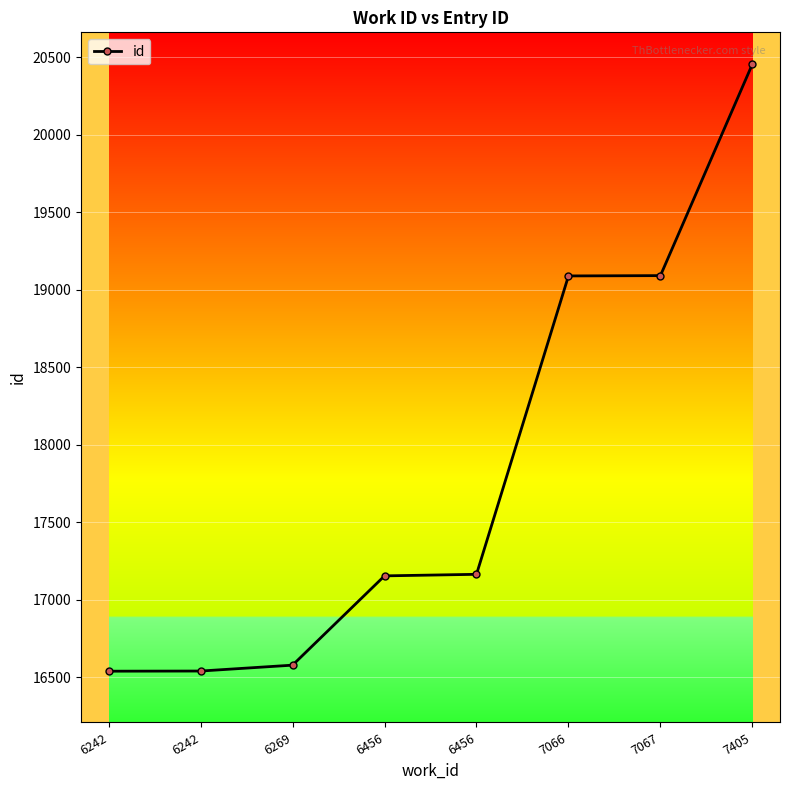

Count the number of data series in this chart.

1